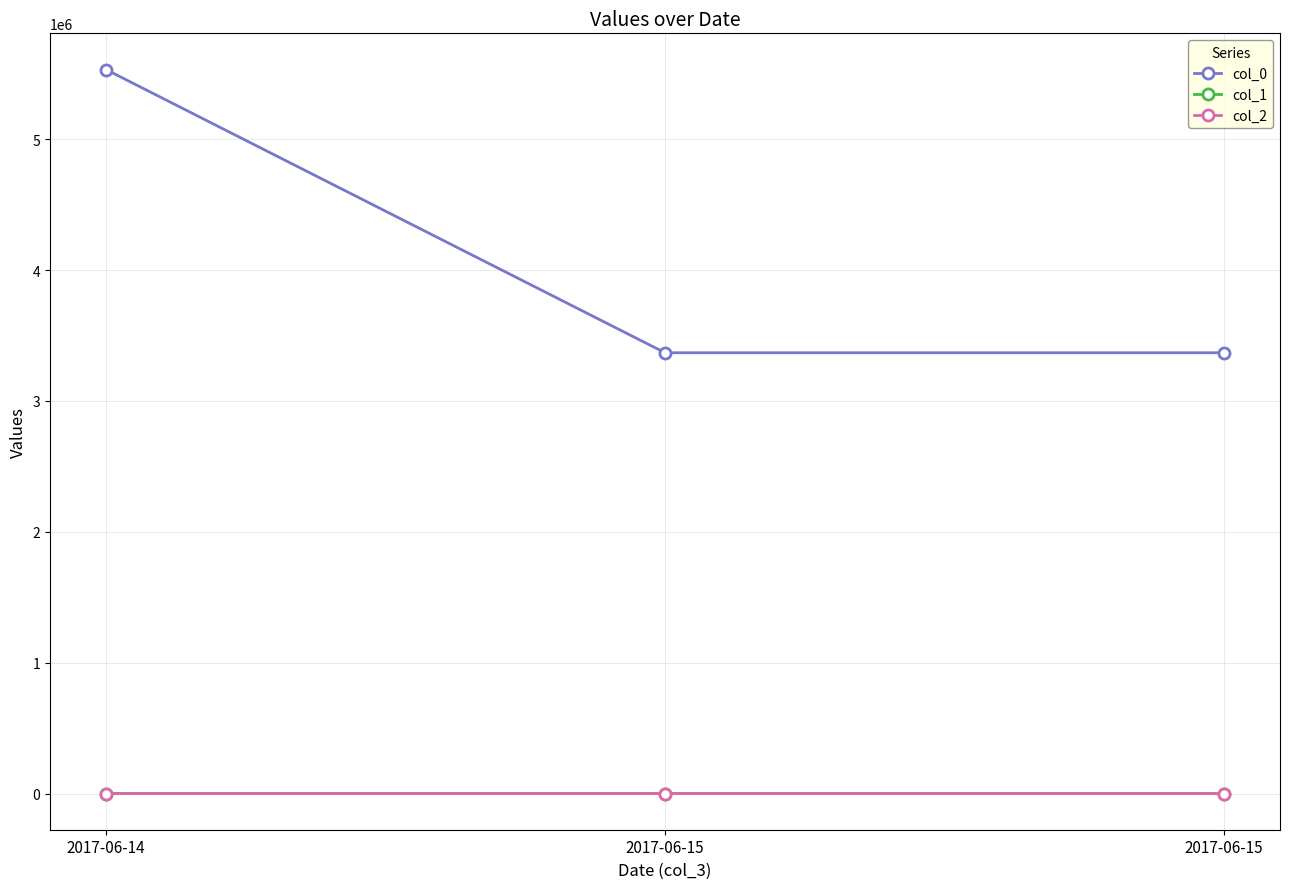

How many lines are shown in the chart?

3